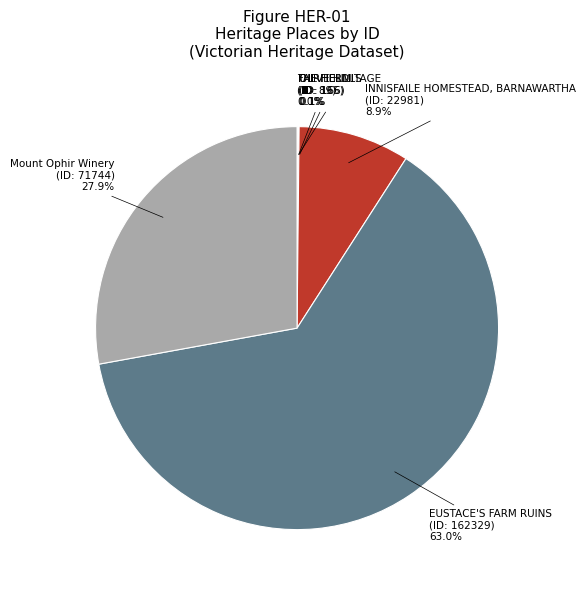

Which category accounts for the majority?

EUSTACE'S FARM RUINS